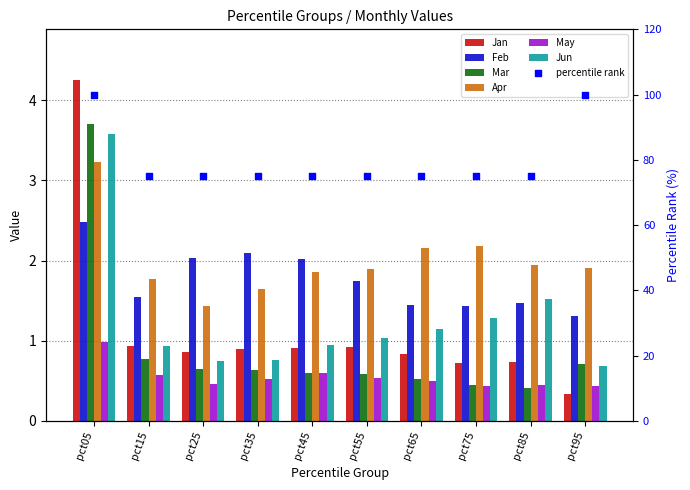

Which series has the largest Y range (max minus min)?

Jan